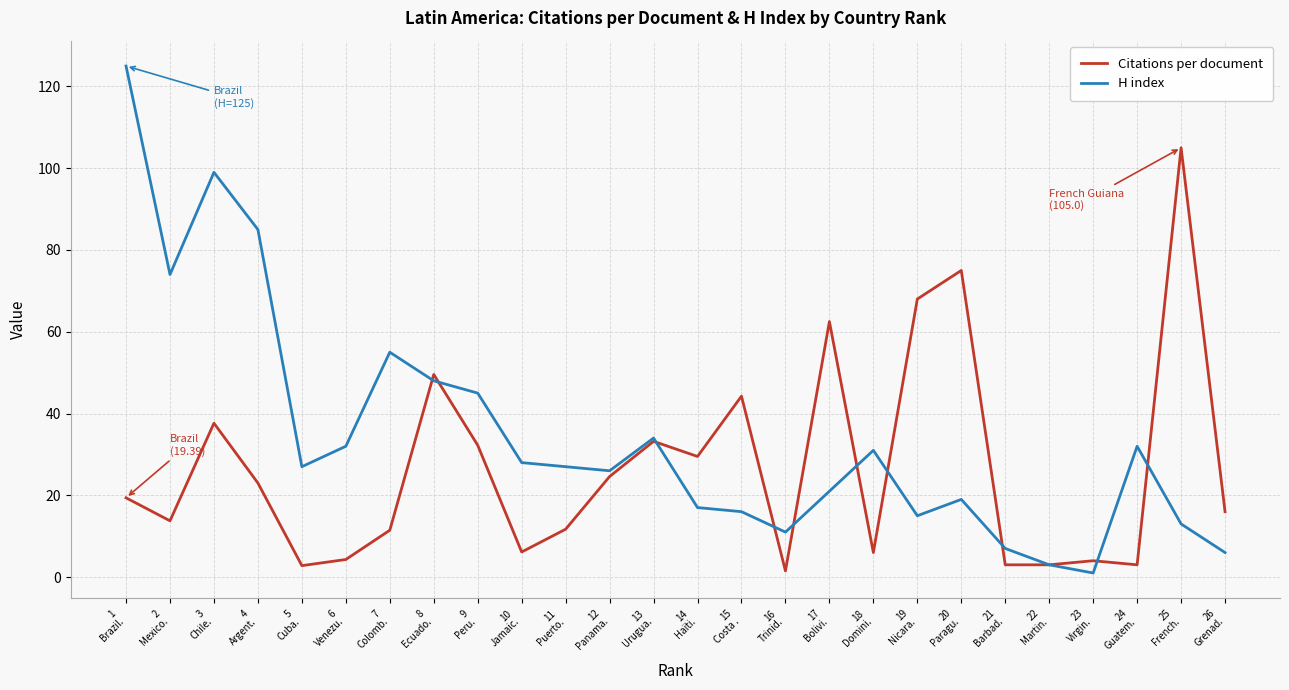

Which series has the largest range (max minus min)?

H index